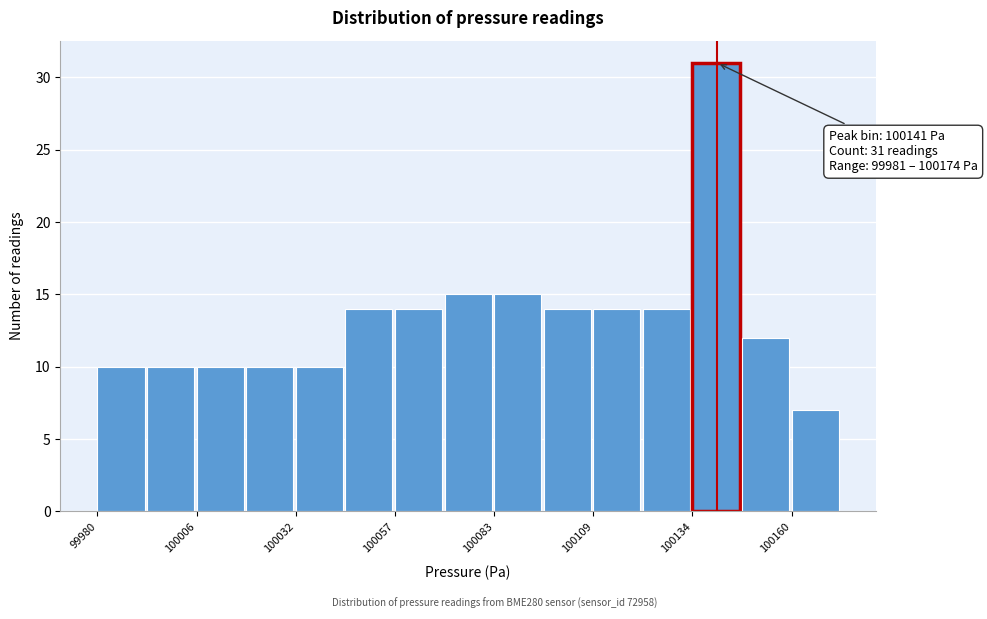

Read against the x-axis, roughly where is the centre of the tallest bar?

100140